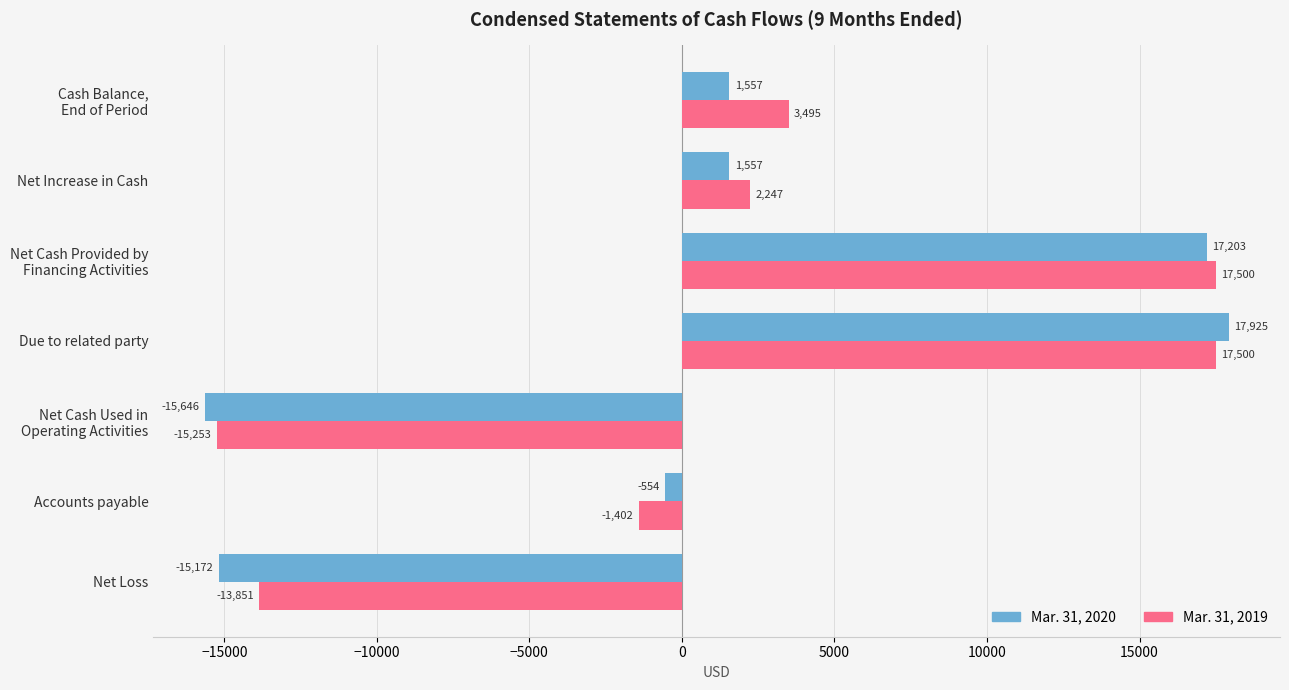

List the series in order of their overall mean, lowest first.

Mar. 31, 2020, Mar. 31, 2019